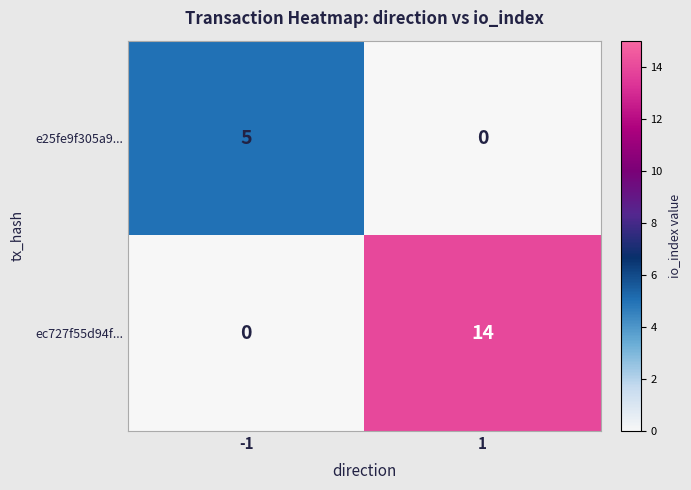

Reading left to right, what are all the values shown in this chart?

e25fe9f305a9...: 5	0
ec727f55d94f...: 0	14